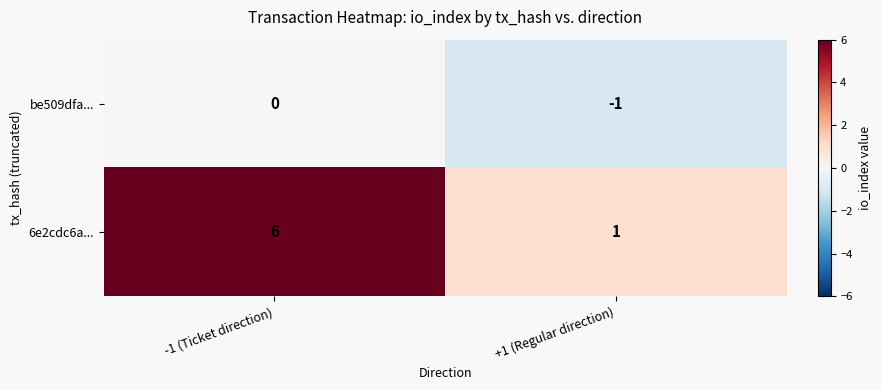

List the series in order of their overall mean, highest first.

6e2cdc6a..., be509dfa...